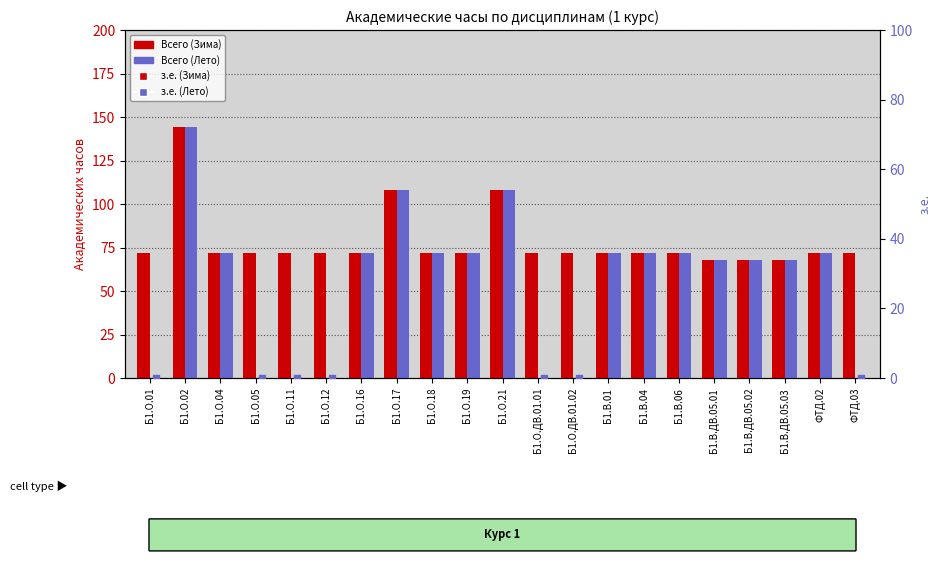

What are all the series names shown in the legend?

Всего (Зима), Всего (Лето), з.е. (Зима), з.е. (Лето)